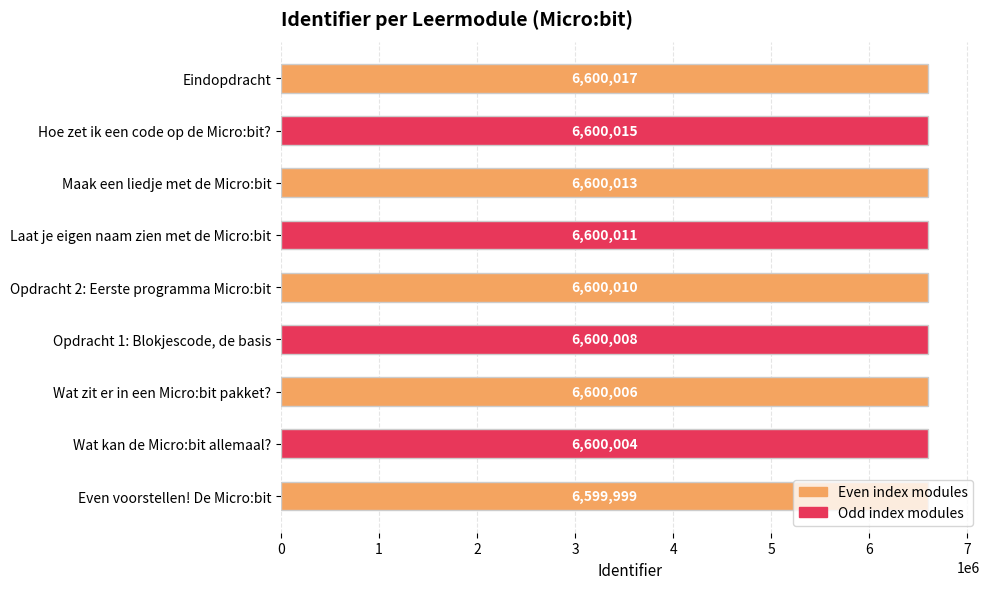

How many bars are there in total?

9